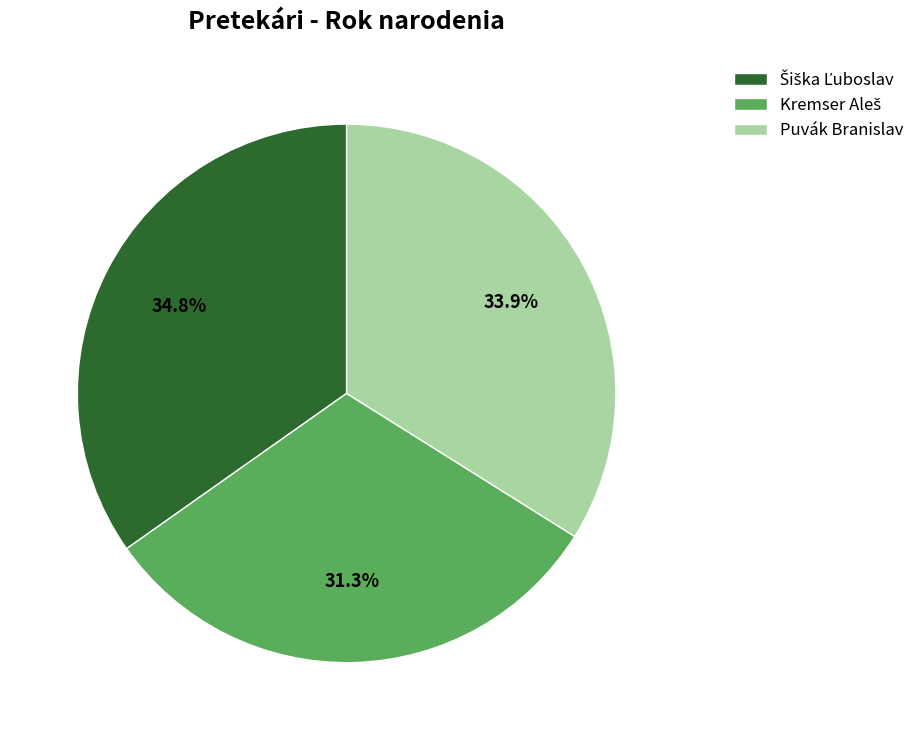

How much of the chart is everything except Puvák Branislav?

66.1%